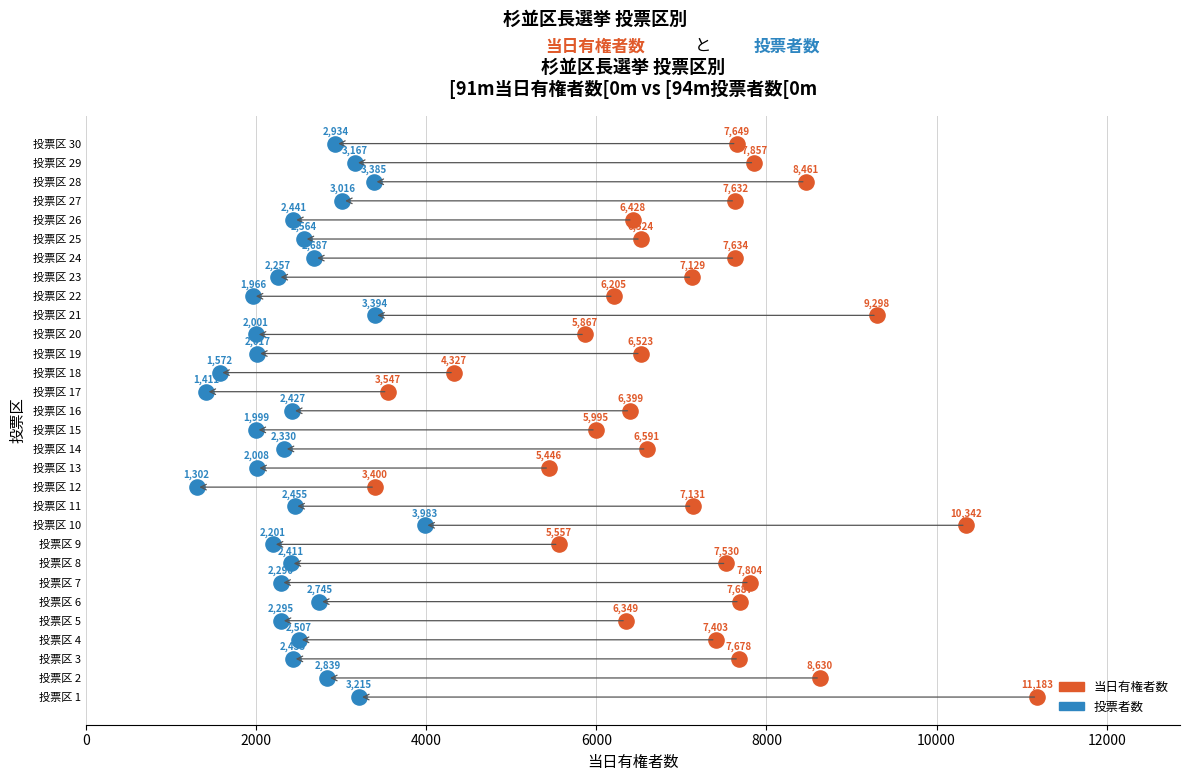

What are all the series names shown in the legend?

当日有権者数, 投票者数